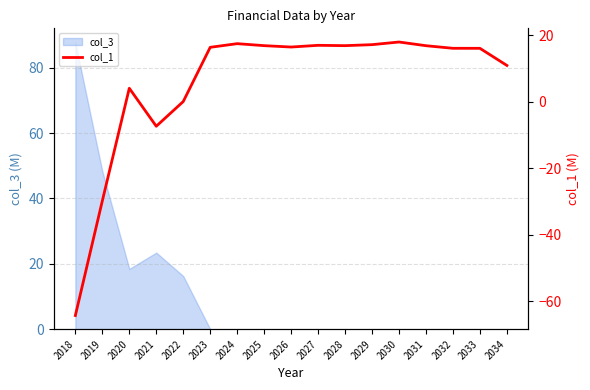

What value does the data have at 2025?

16.8